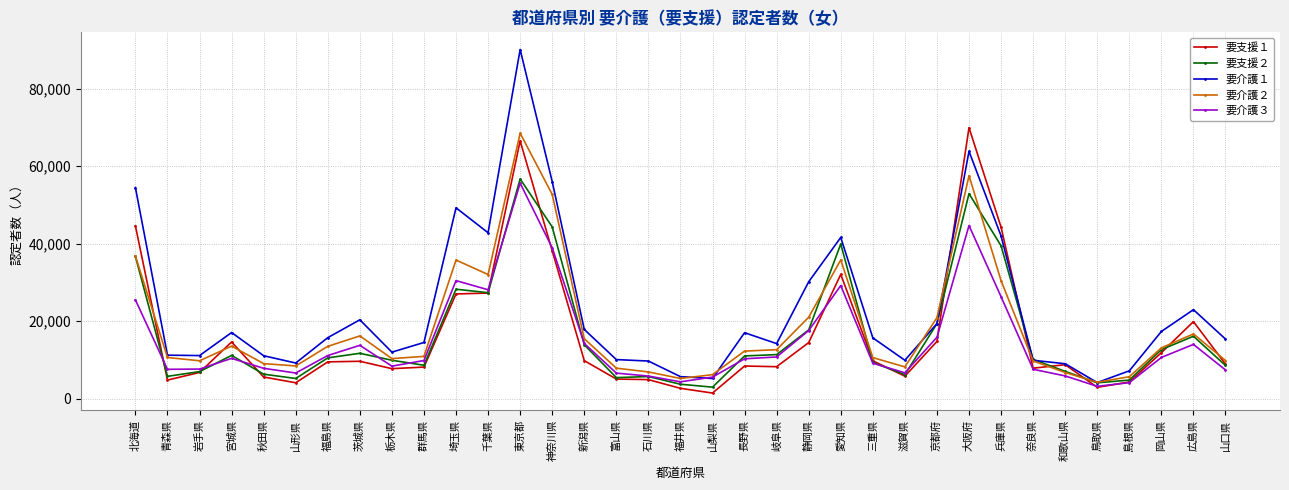

Read the 要支援１ value at 大阪府.

69927